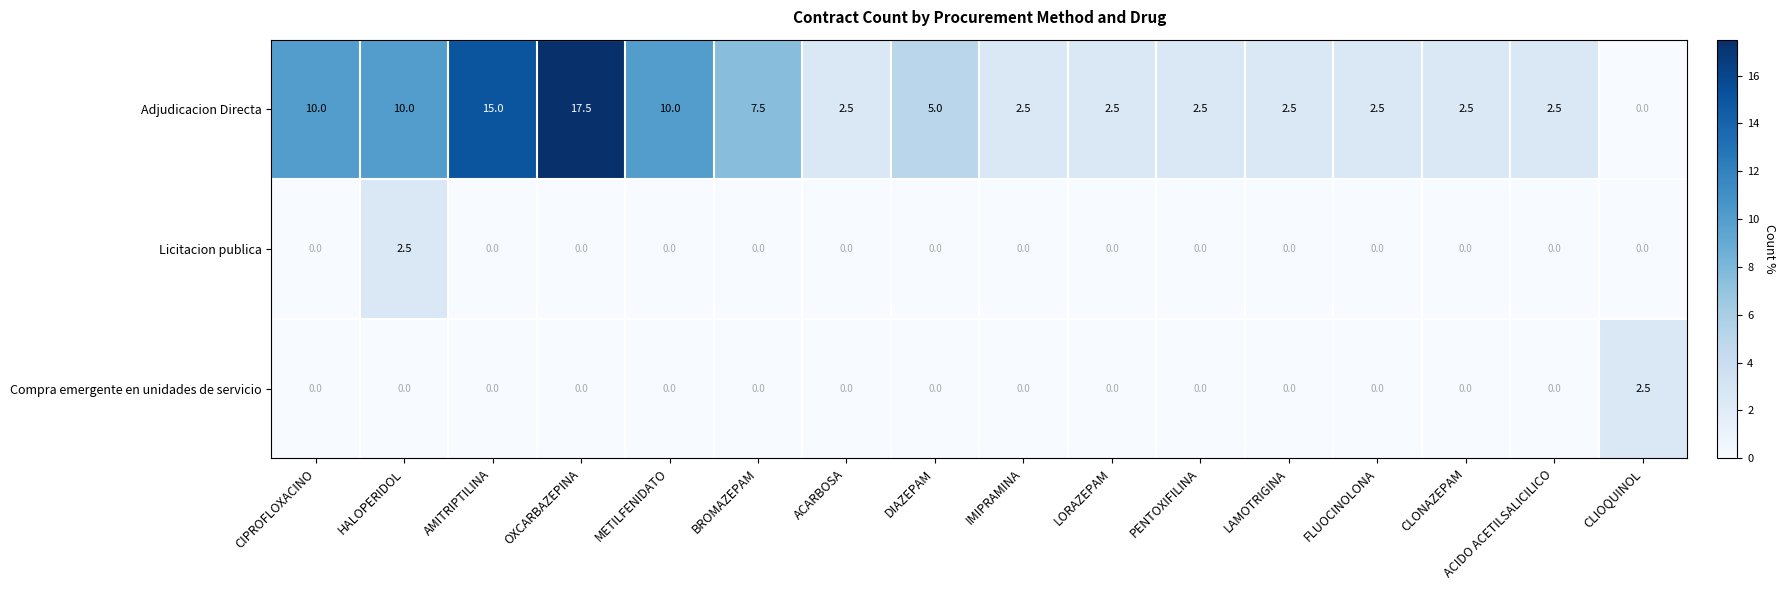

Is it true that Compra emergente en unidades de servicio equals 0.0 at ACARBOSA?

True